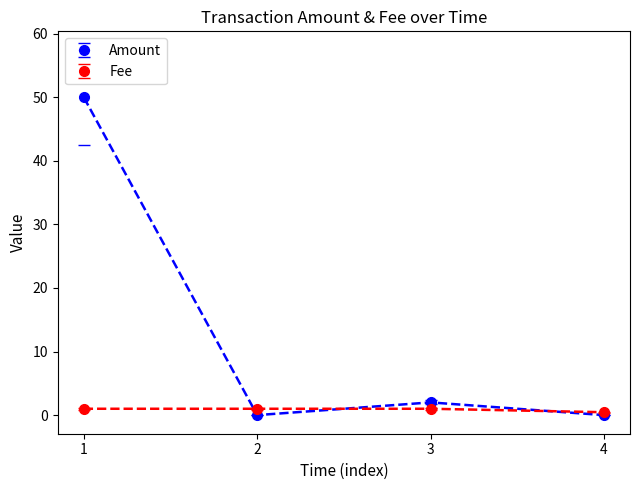

Which series has the largest total across all categories?

Amount